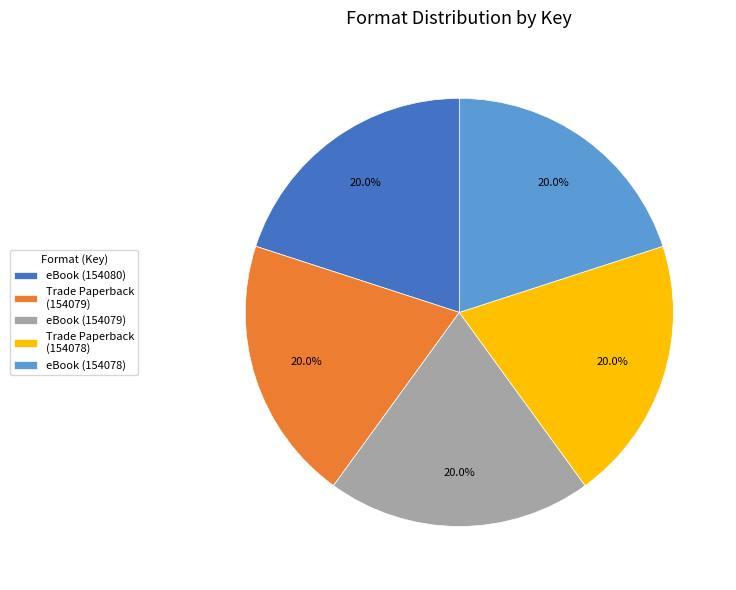

What percentage do Trade Paperback (154078) and Trade Paperback (154079) together represent?

40.0%